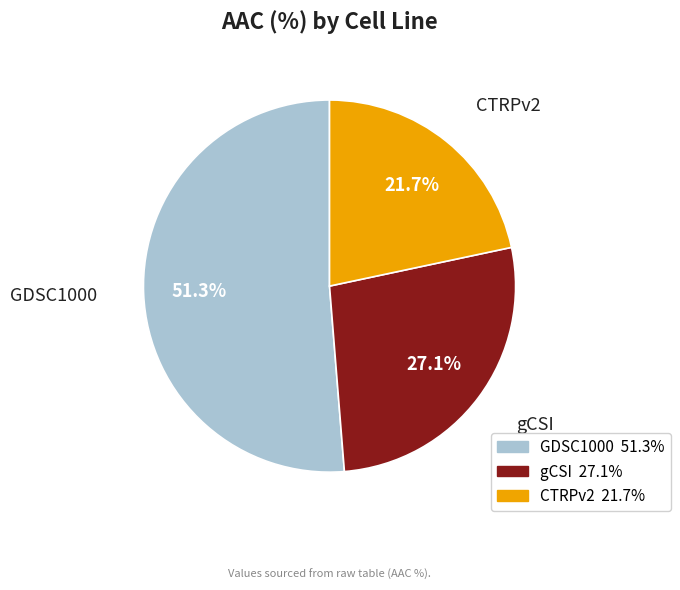

The gCSI slice represents 14% of the pie. True or false?

False